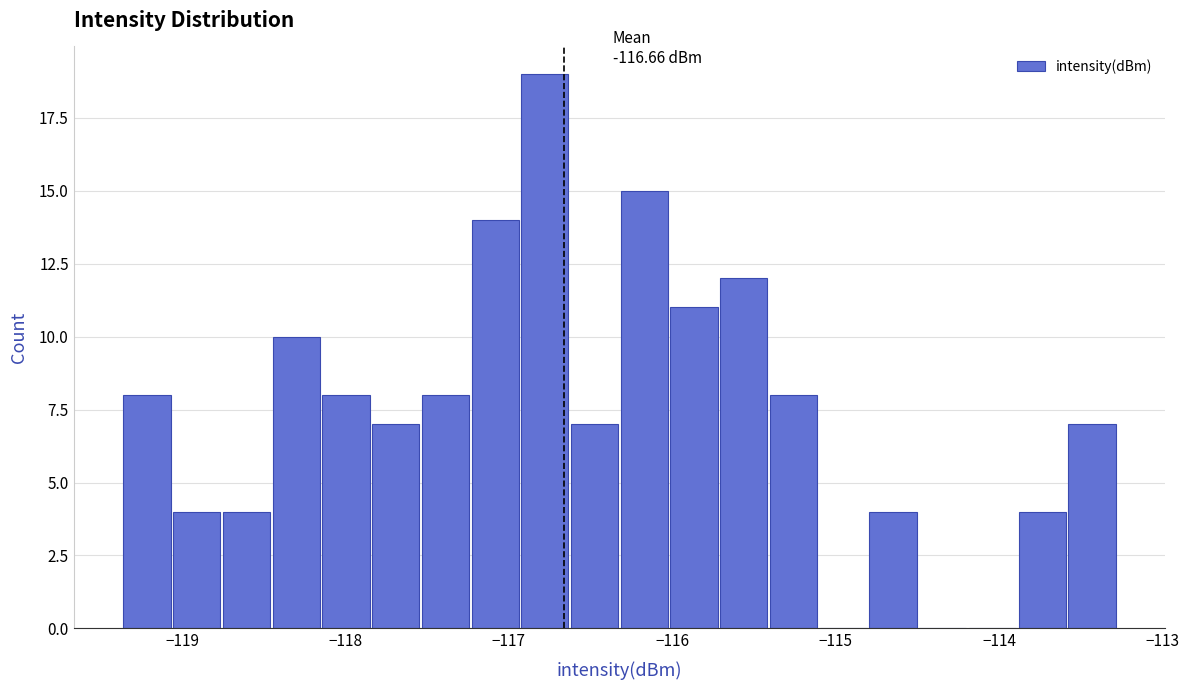

Read against the x-axis, roughly where is the centre of the tallest bar?

-116.8